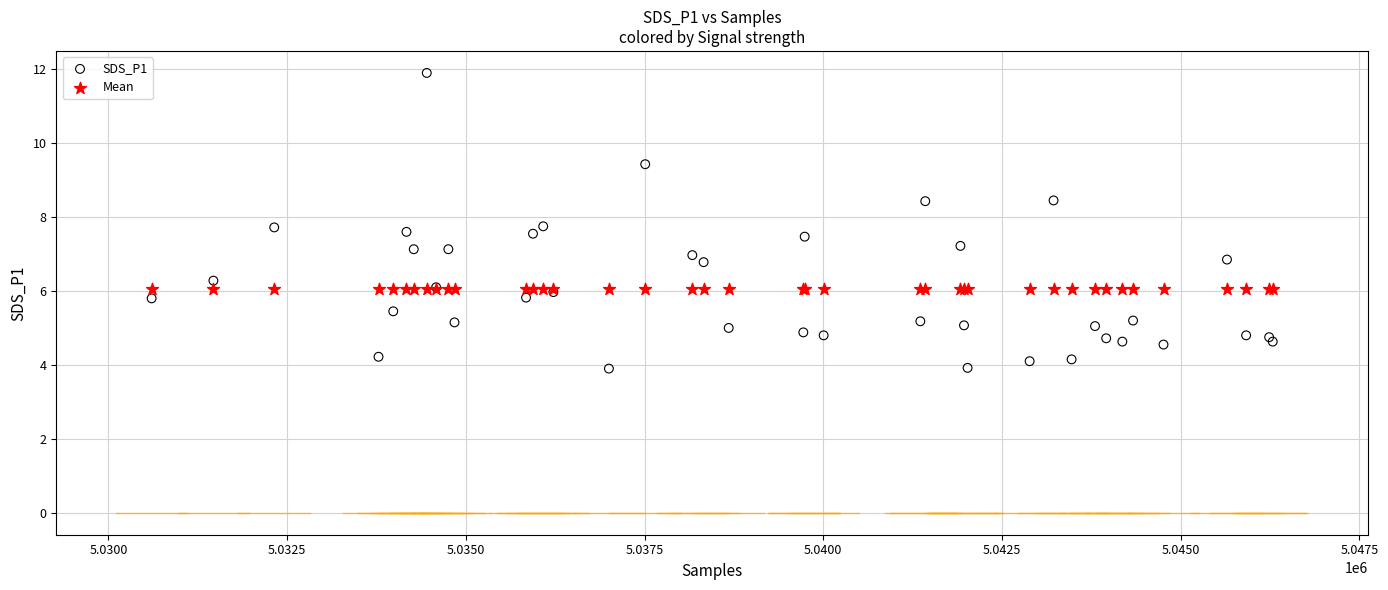

Which series reaches the maximum Y coordinate?

SDS_P1